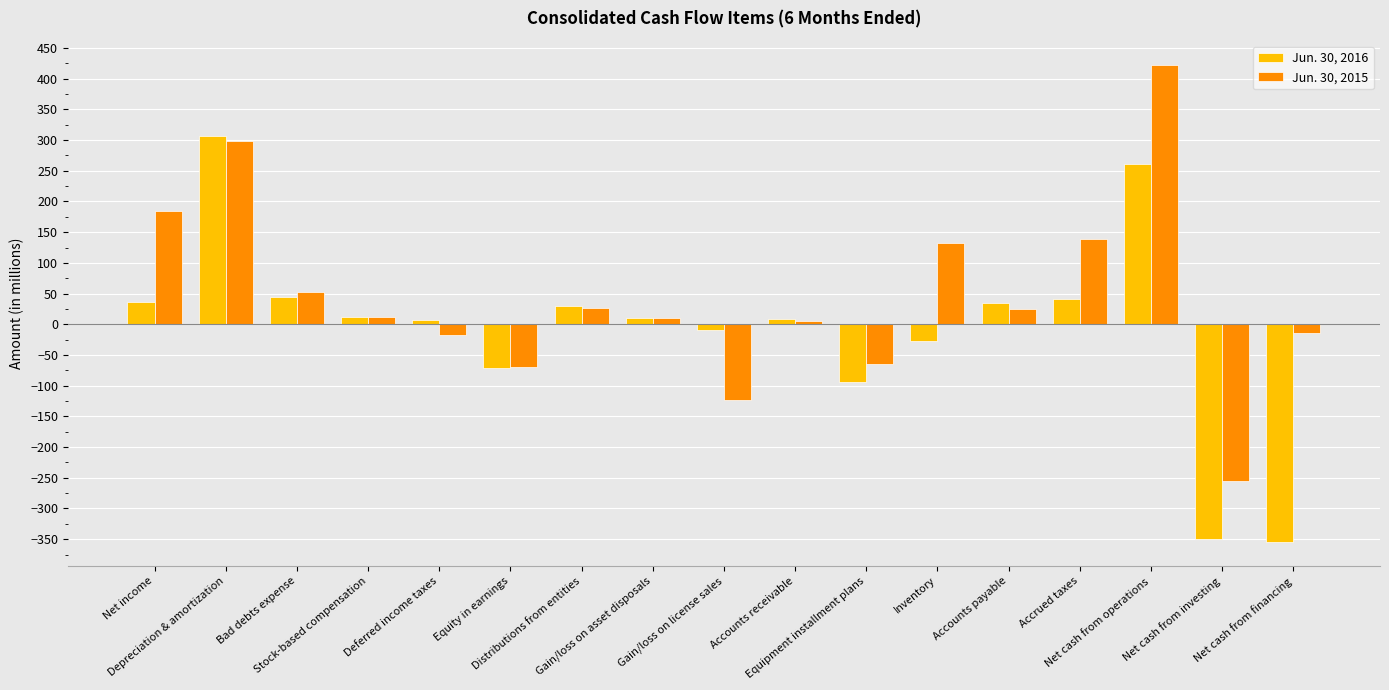

Between Accounts receivable and Equipment installment plans, which series saw the biggest shift?

Jun. 30, 2016